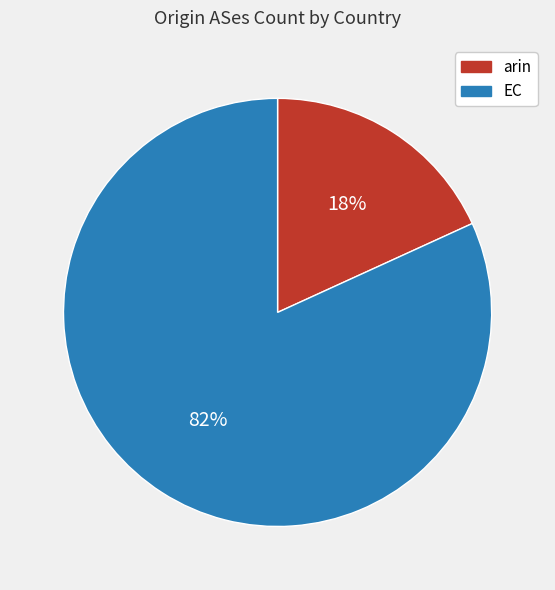

Does arin represent more than half of the total?

No